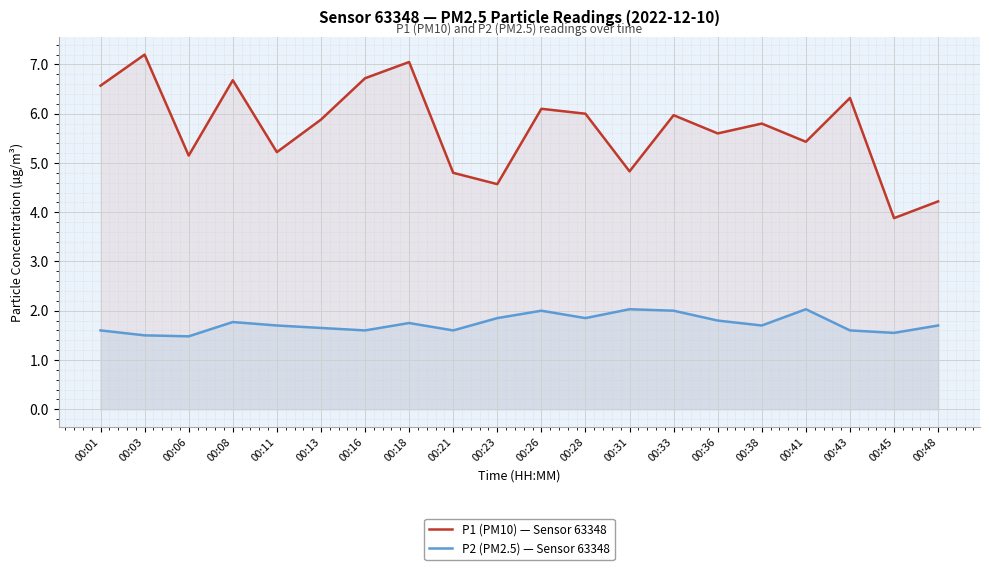

Reading left to right, extract all data points from this chart.

P1 (PM10) — Sensor 63348: 6.6	7.2	5.2	6.7	5.2	5.9	6.7	7.0	4.8	4.6	6.1	6.0	4.8	6.0	5.6	5.8	5.4	6.3	3.9	4.2
P2 (PM2.5) — Sensor 63348: 1.6	1.5	1.5	1.8	1.7	1.6	1.6	1.8	1.6	1.9	2.0	1.9	2.0	2.0	1.8	1.7	2.0	1.6	1.6	1.7